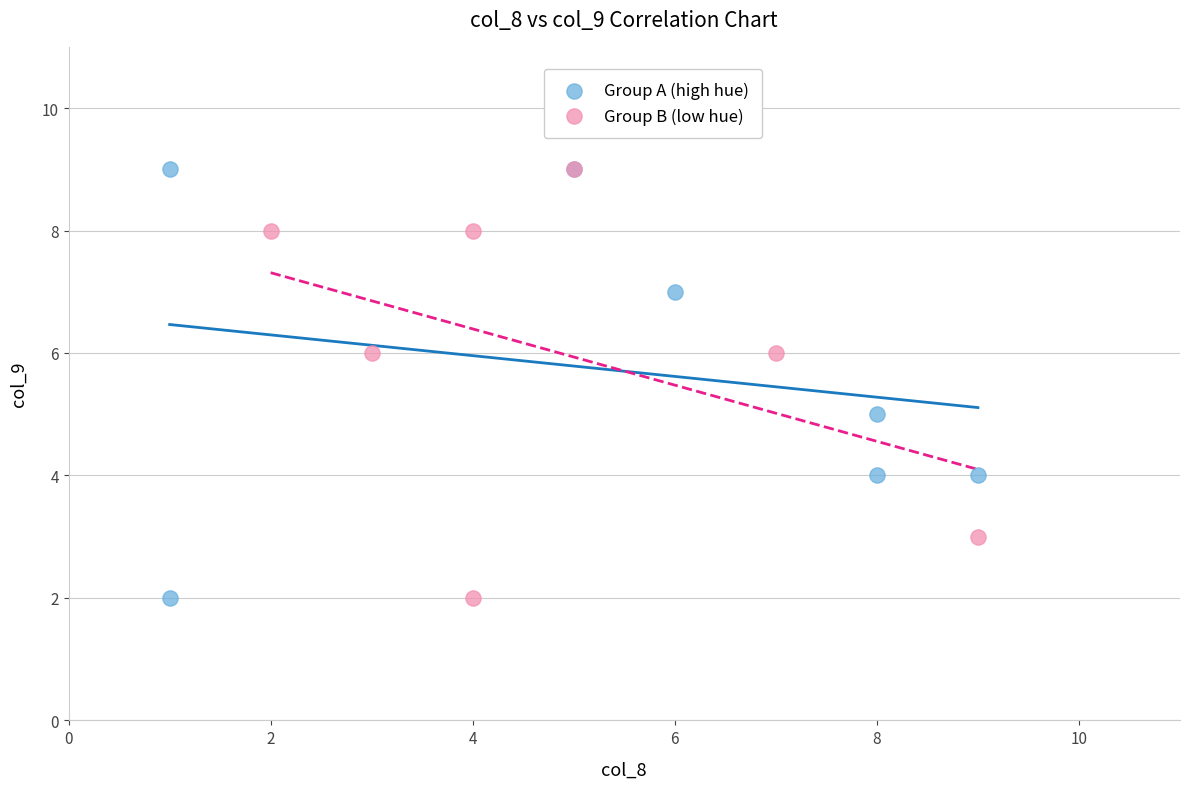

What are all the series names shown in the legend?

Group A (high hue), Group B (low hue)